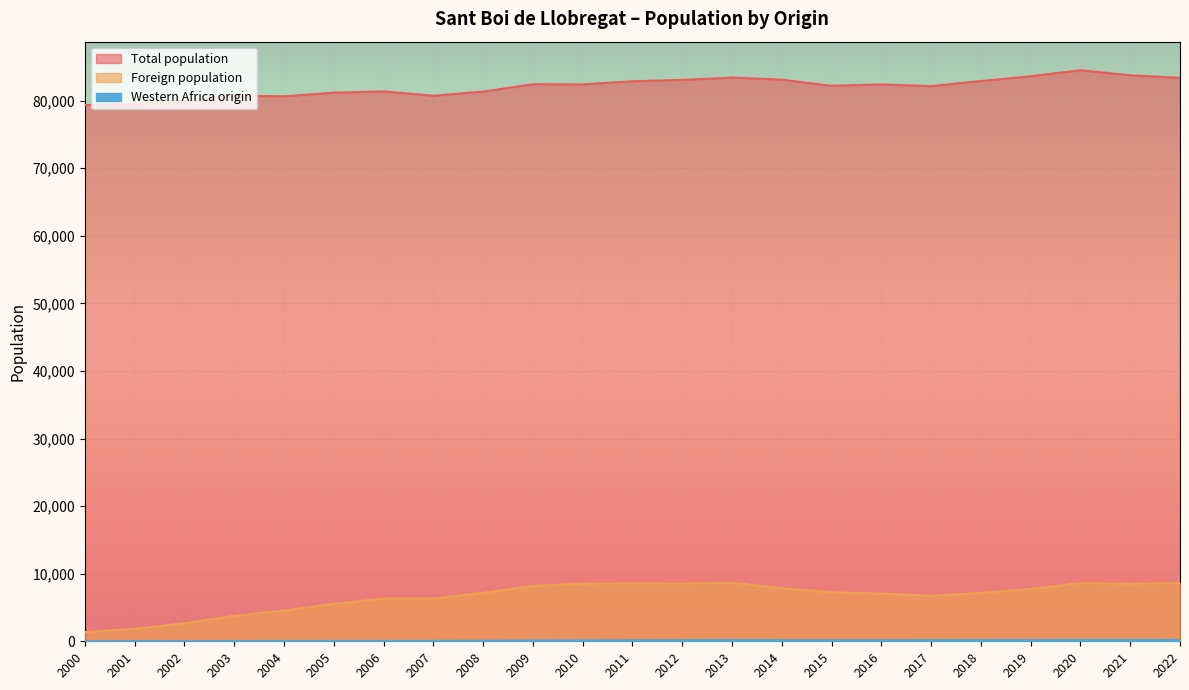

Reading left to right, transcribe all the data shown in this chart.

Total population: 2022=83371	2021=83755	2020=84500	2019=83605	2018=82904	2017=82142	2016=82402	2015=82195	2014=83107	2013=83408	2012=83070	2011=82860	2010=82411	2009=82428	2008=81335	2007=80727	2006=81368	2005=81181	2004=80636	2003=80738	2002=80041	2001=79463	2000=79337
Foreign population: 2022=8640	2021=8504	2020=8619	2019=7736	2018=7168	2017=6737	2016=7051	2015=7254	2014=7860	2013=8661	2012=8548	2011=8572	2010=8522	2009=8192	2008=7171	2007=6327	2006=6331	2005=5526	2004=4554	2003=3769	2002=2665	2001=1848	2000=1367
Western Africa origin: 2022=200	2021=182	2020=184	2019=176	2018=165	2017=158	2016=153	2015=152	2014=154	2013=172	2012=157	2011=143	2010=119	2009=113	2008=80	2007=63	2006=48	2005=48	2004=39	2003=34	2002=24	2001=32	2000=6